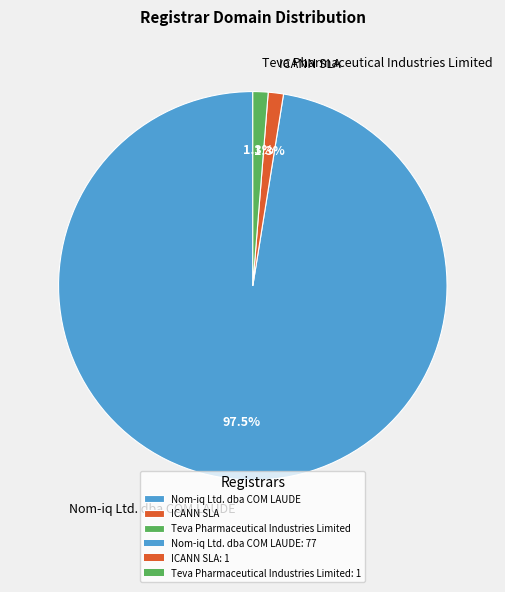

Do Nom-iq Ltd. dba COM LAUDE and ICANN SLA together represent more than half of the pie?

Yes